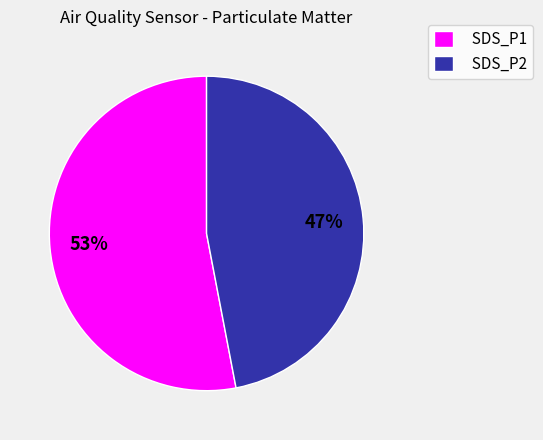

To the nearest percent, what portion does SDS_P2 represent?

47%